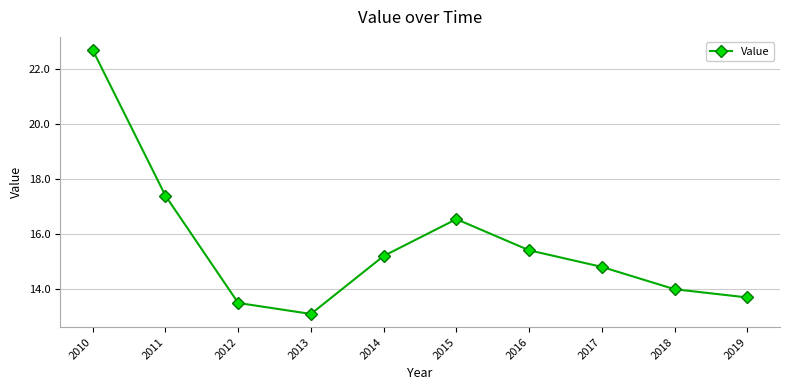

True or false: the data shows 9.0 at 2012.

False